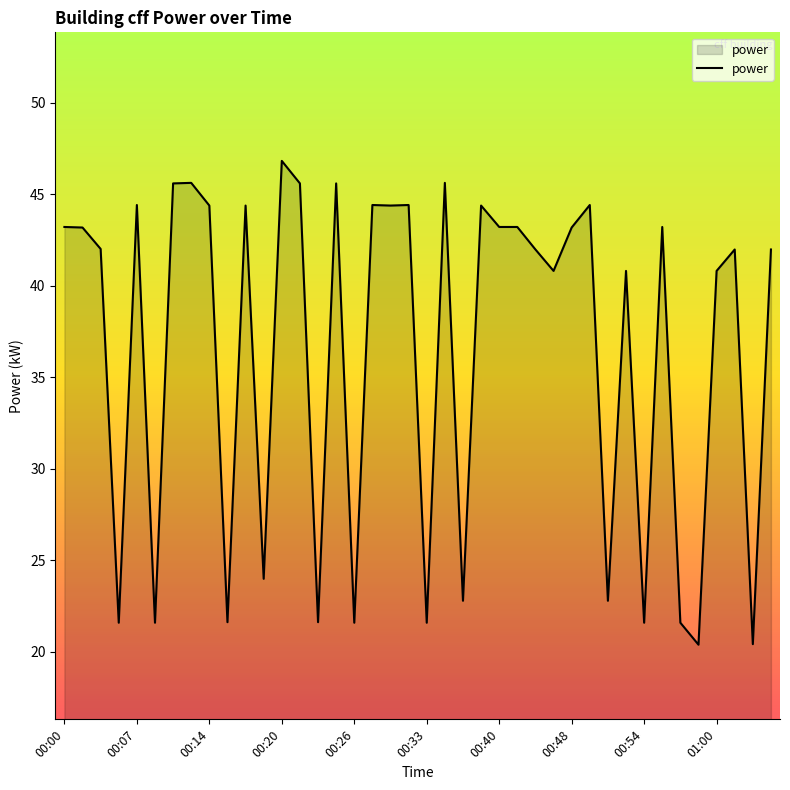

What is the smallest value displayed?

20.4